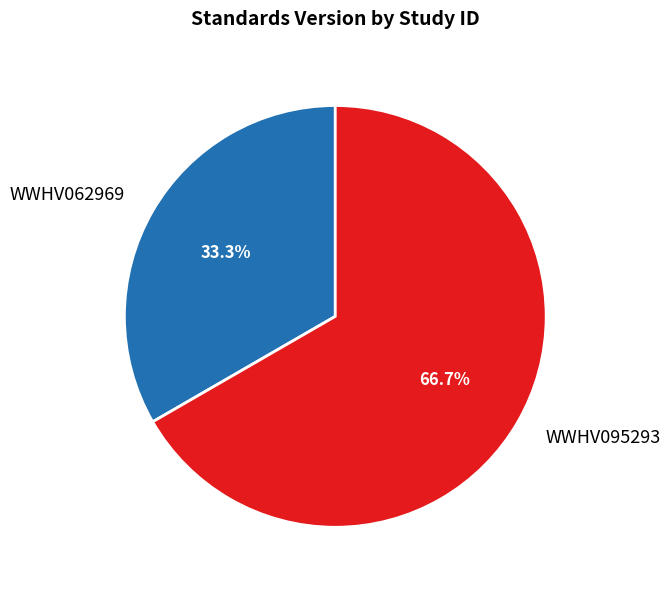

What portion of the pie excludes WWHV095293?

33.3%